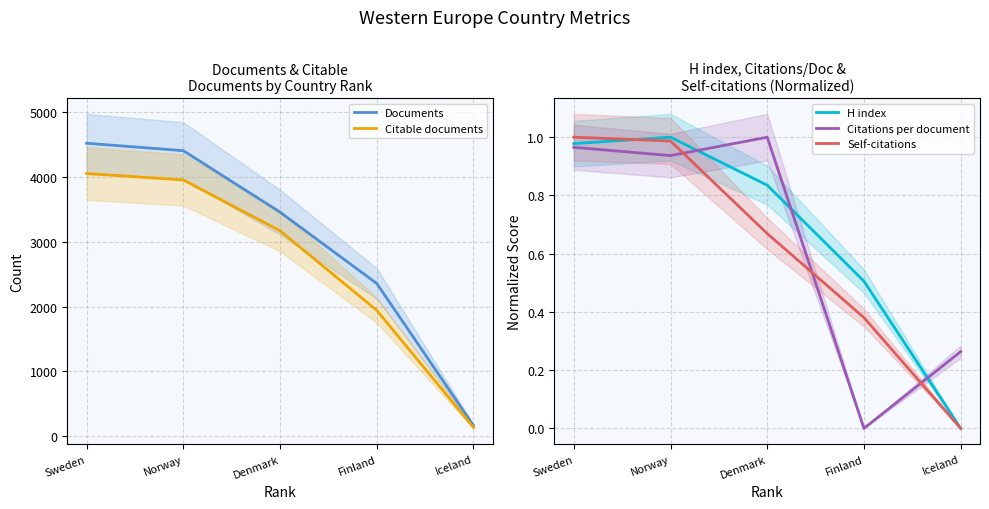

What is the label of the 1st point from the right?

Iceland